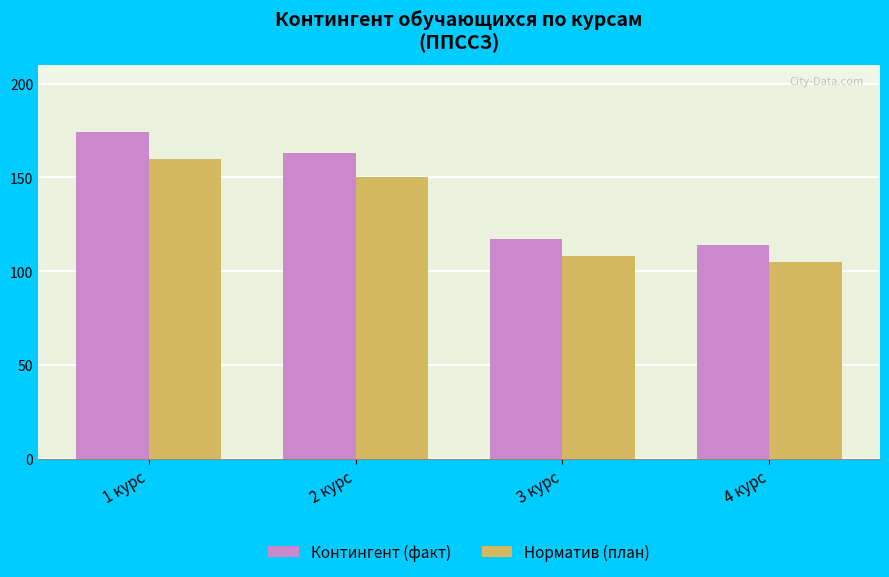

At which label does Норматив (план) reach its minimum?

4 курс